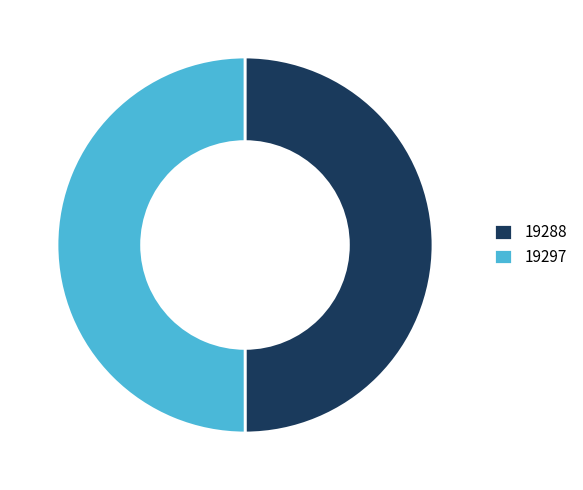

How many segments does this pie chart have?

2